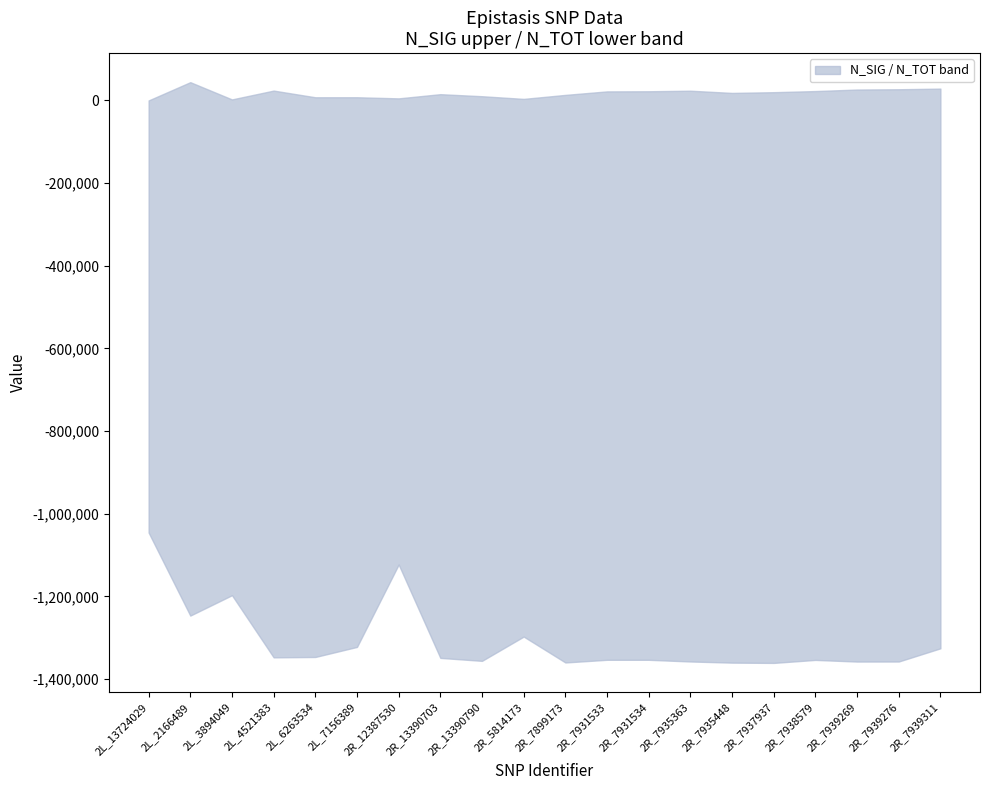

How many lines are shown in the chart?

2